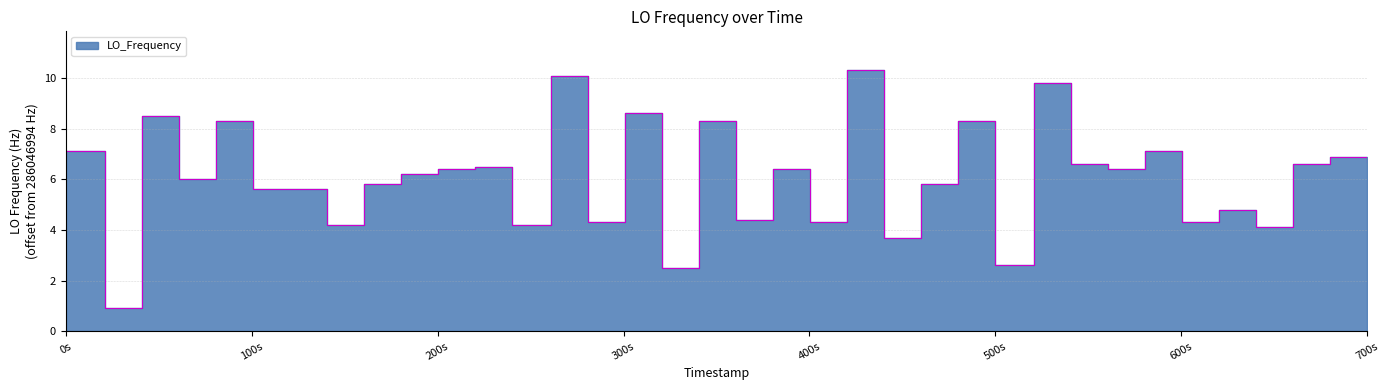

Where does the data first go above 6?

0s